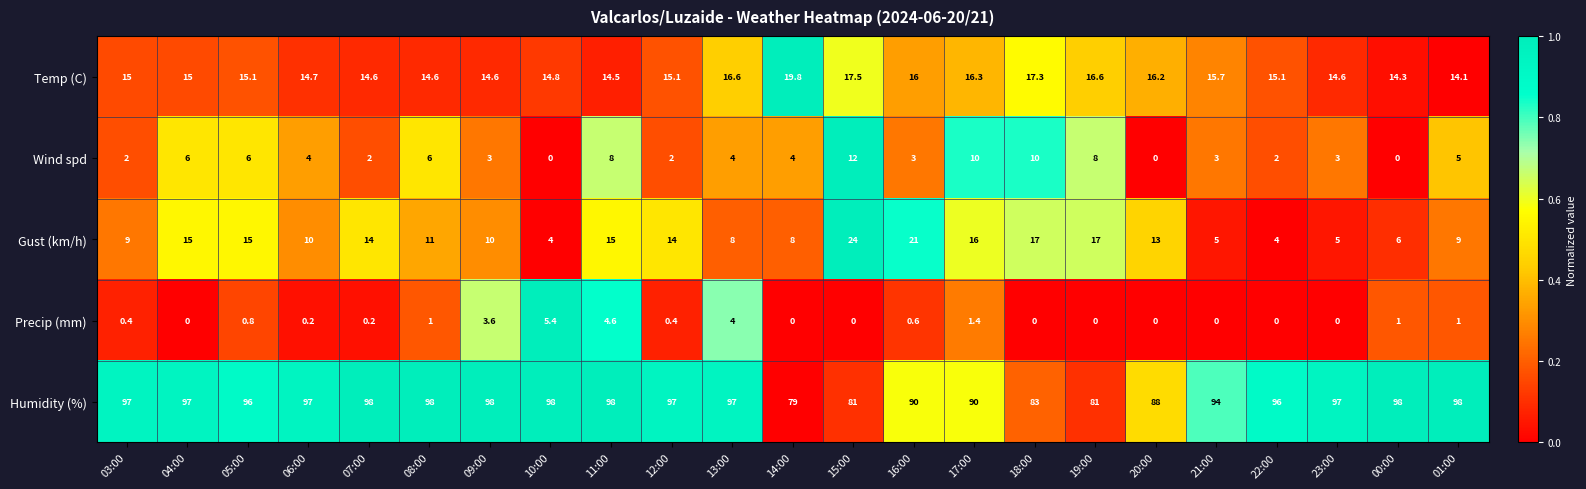

True or false: Wind spd has a value of 2.0 at 07:00.

True